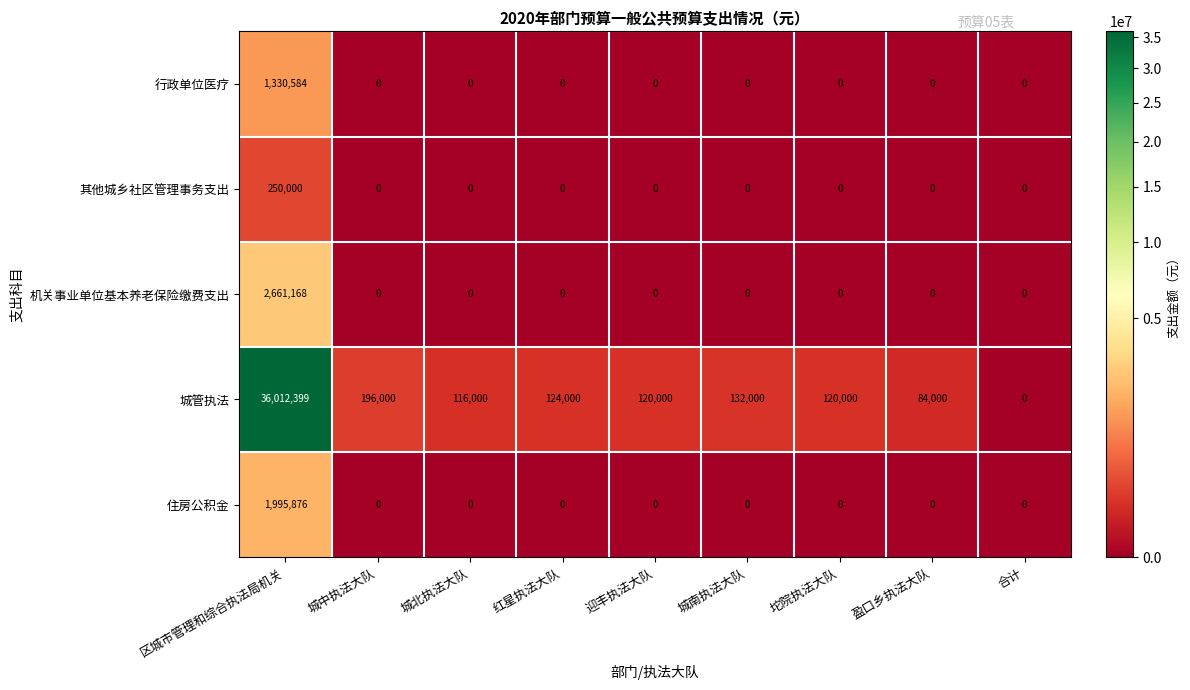

Which series has the largest range (max minus min)?

城管执法